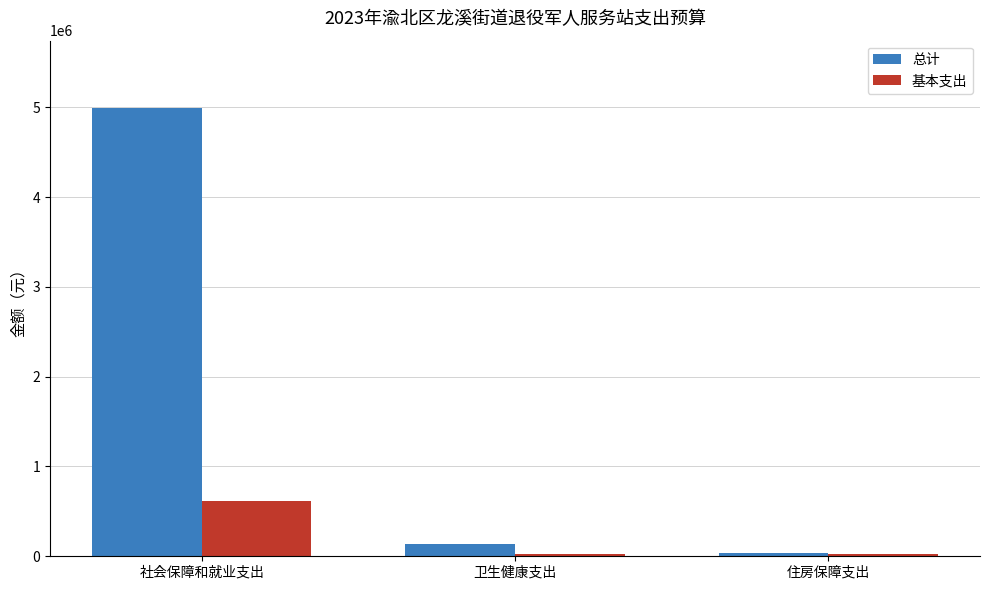

At which label does 总计 first exceed 138229?

社会保障和就业支出